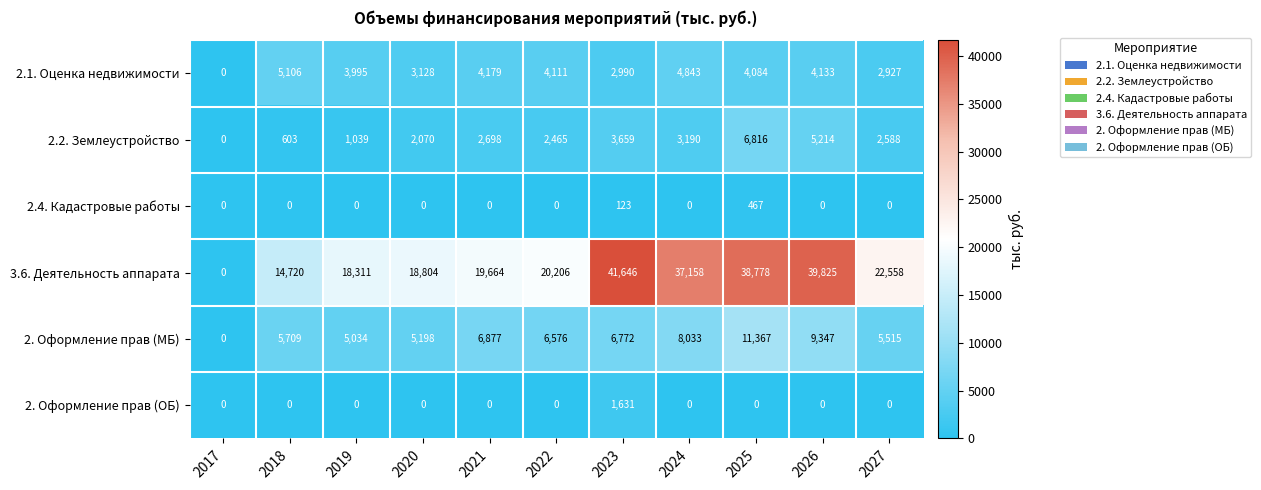

At 2025, list the series in order from largest to smallest.

3.6. Деятельность аппарата, 2. Оформление прав (МБ), 2.2. Землеустройство, 2.1. Оценка недвижимости, 2.4. Кадастровые работы, 2. Оформление прав (ОБ)